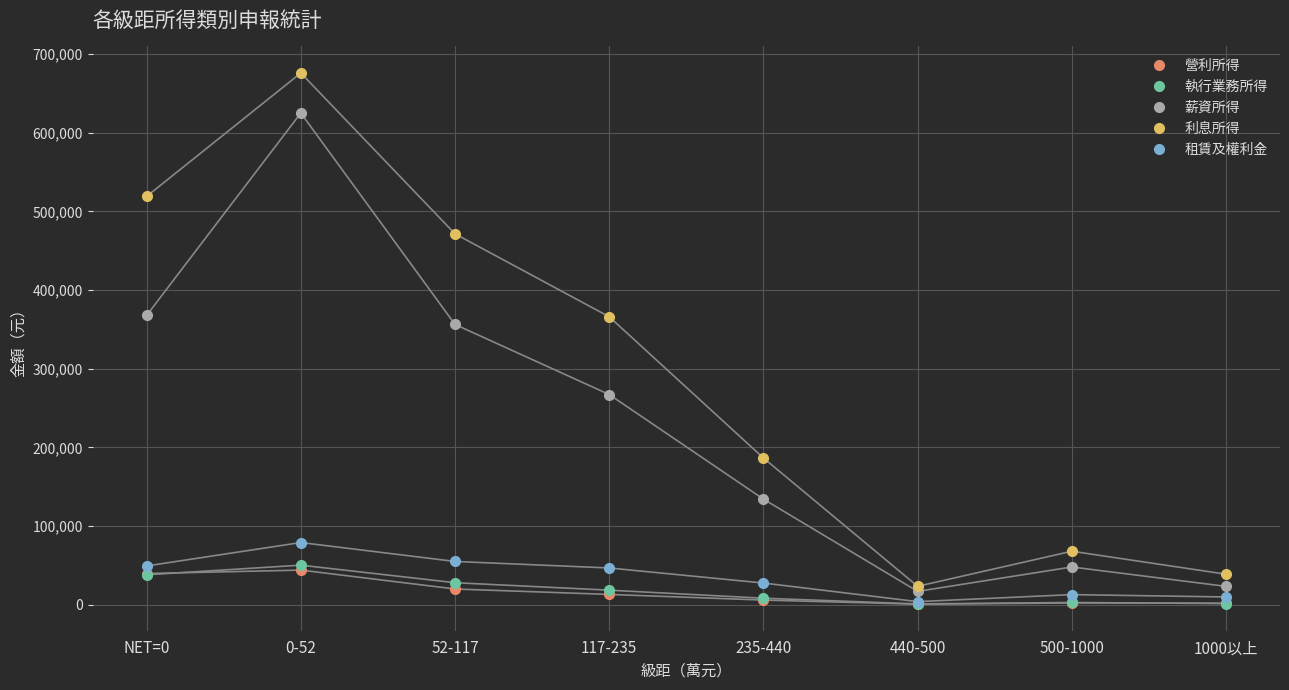

Does the chart have visible grid lines?

Yes